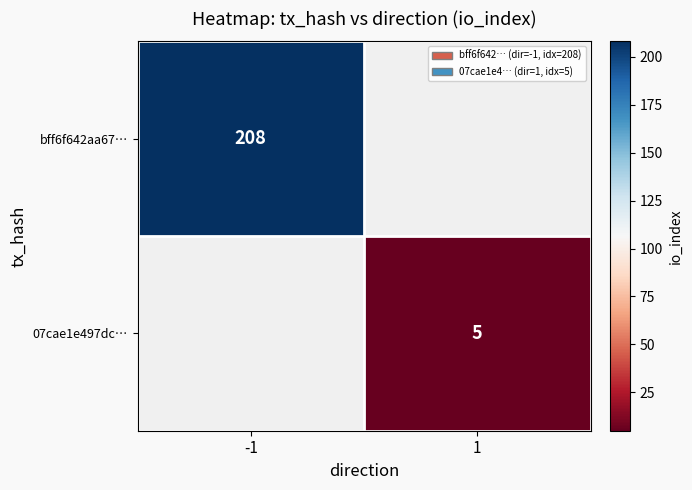

The value of 07cae1e497dc… at 1 is 5. True or false?

True